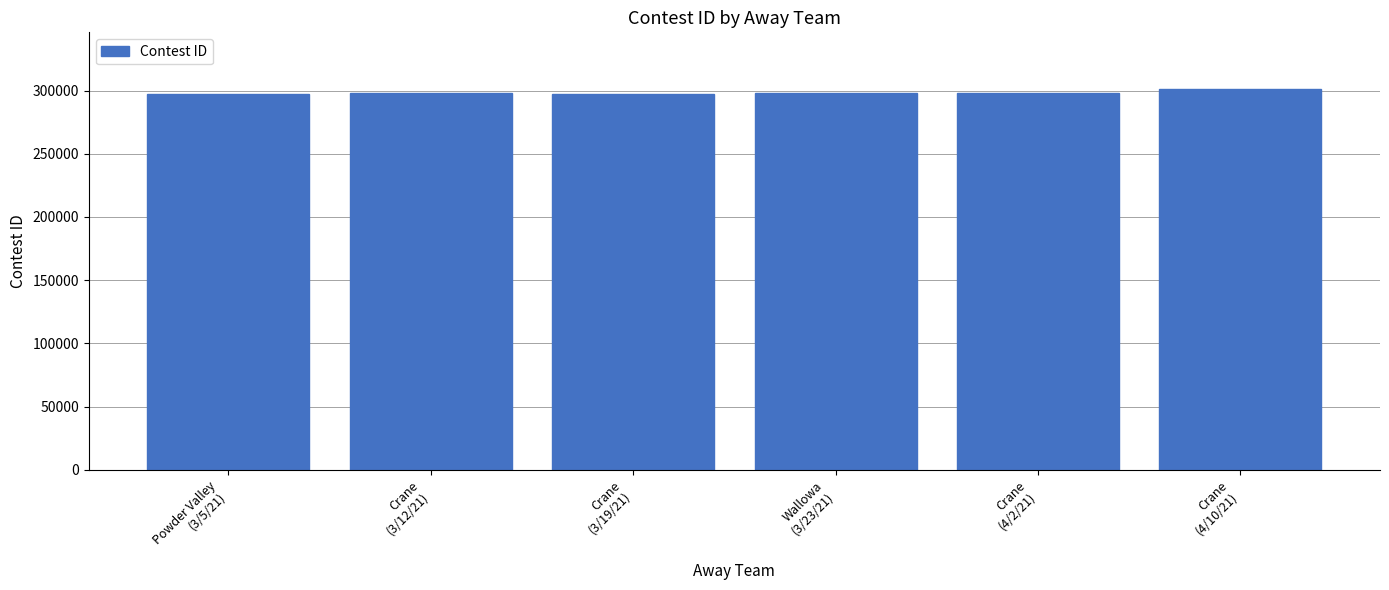

What is the average value?

298251